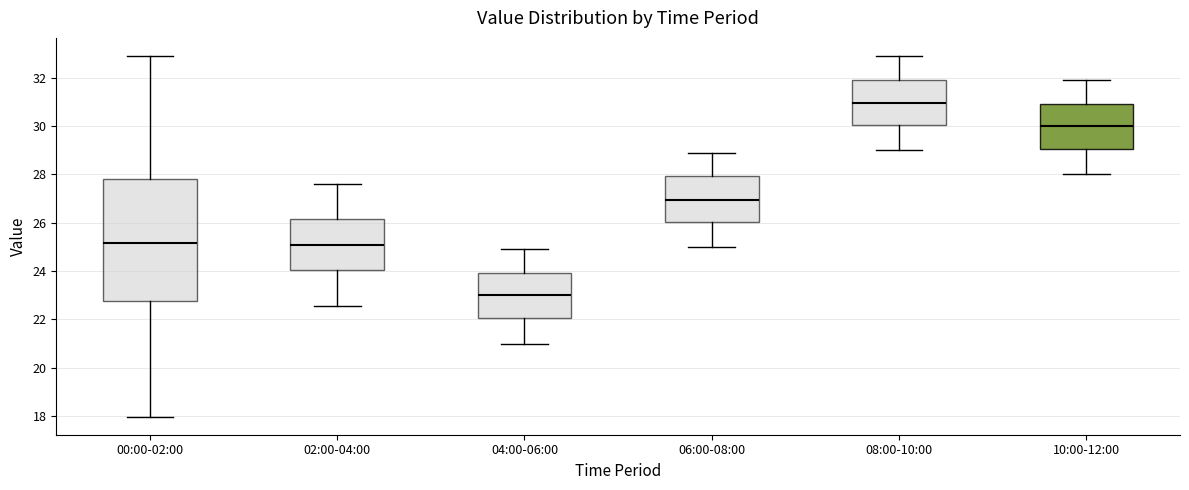

Which box's median line is the lowest?

04:00-06:00